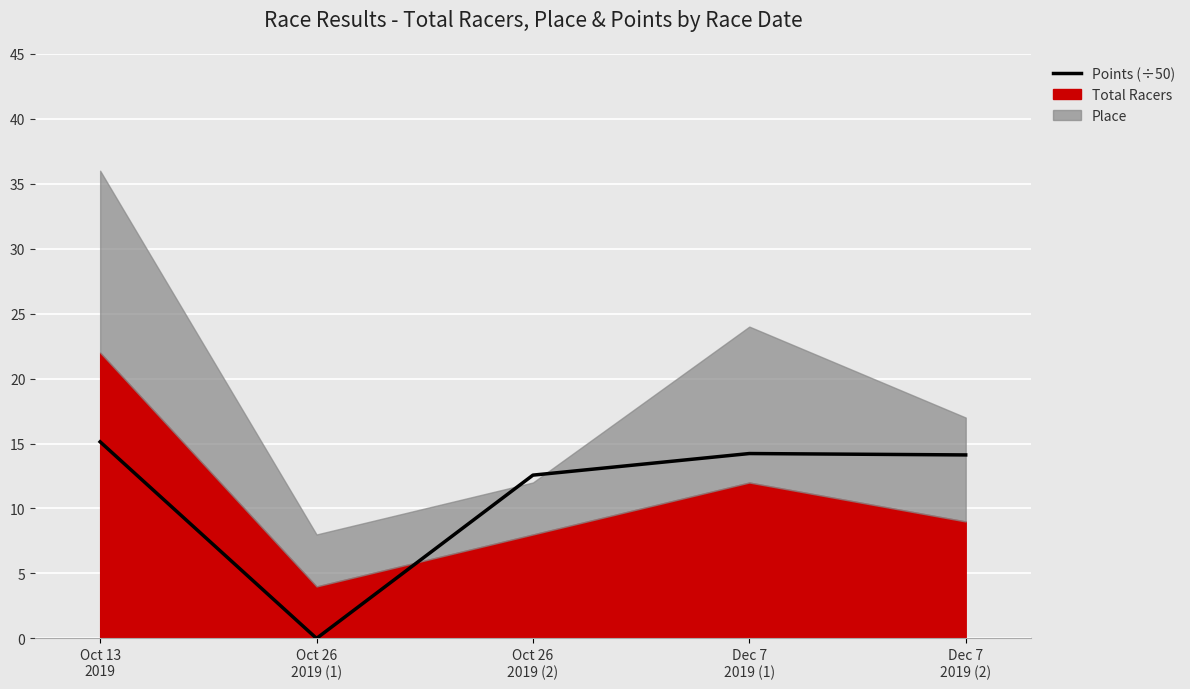

Which category has the lowest value across all series?

Oct 26
2019 (1)